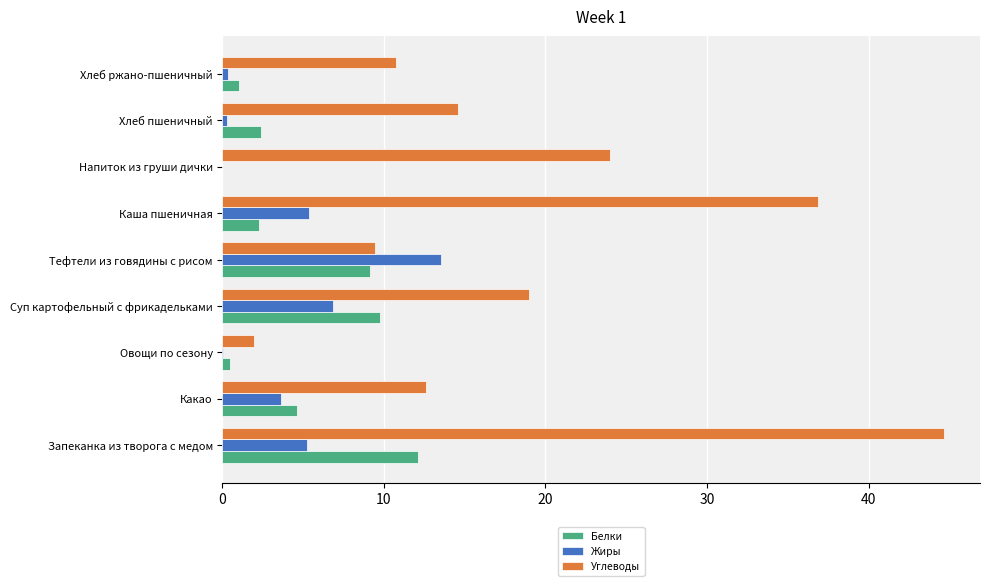

Between Какао and Овощи по сезону, which series saw the biggest shift?

Углеводы